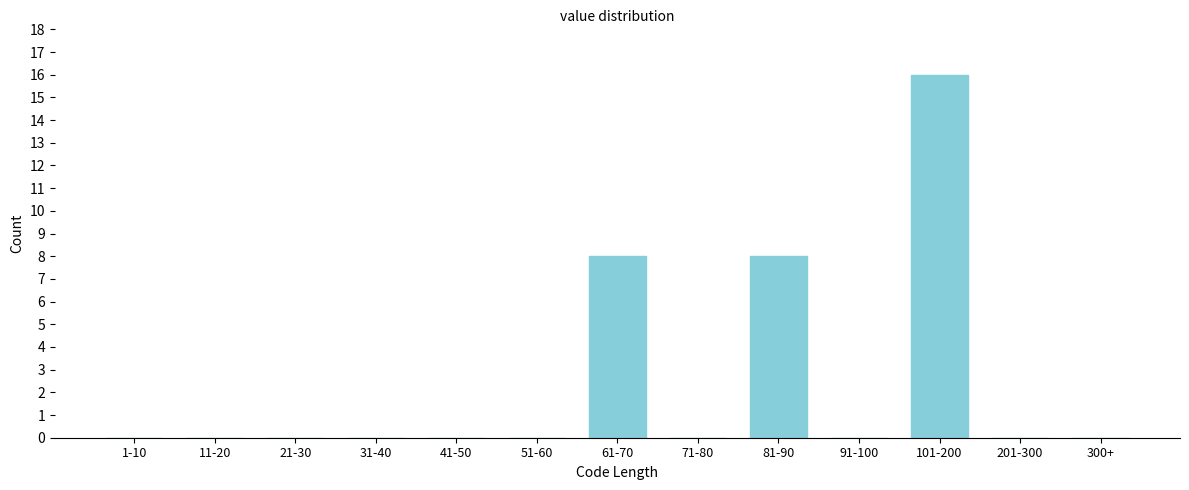

Reading left to right, list all the values displayed in this chart.

1-10=0	11-20=0	21-30=0	31-40=0	41-50=0	51-60=0	61-70=8	71-80=0	81-90=8	91-100=0	101-200=16	201-300=0	300+=0